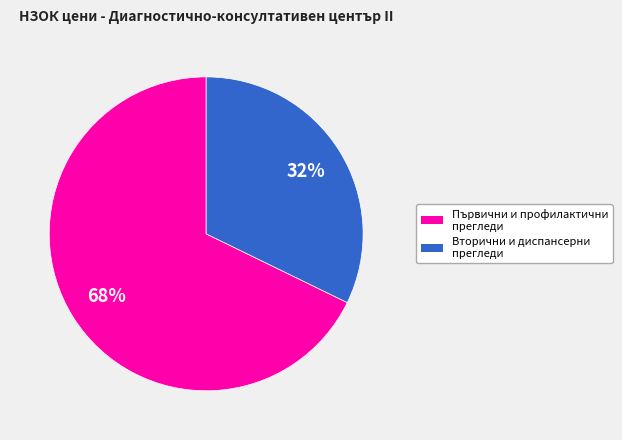

Is there a majority slice in this chart?

Yes